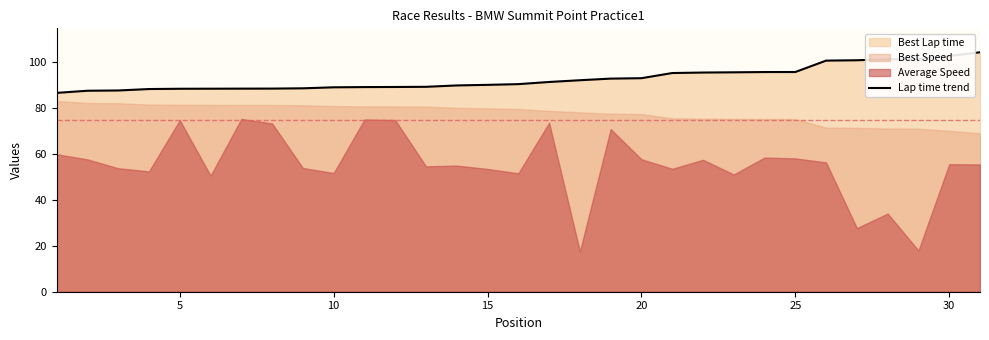

What is the greatest value displayed?

104.3